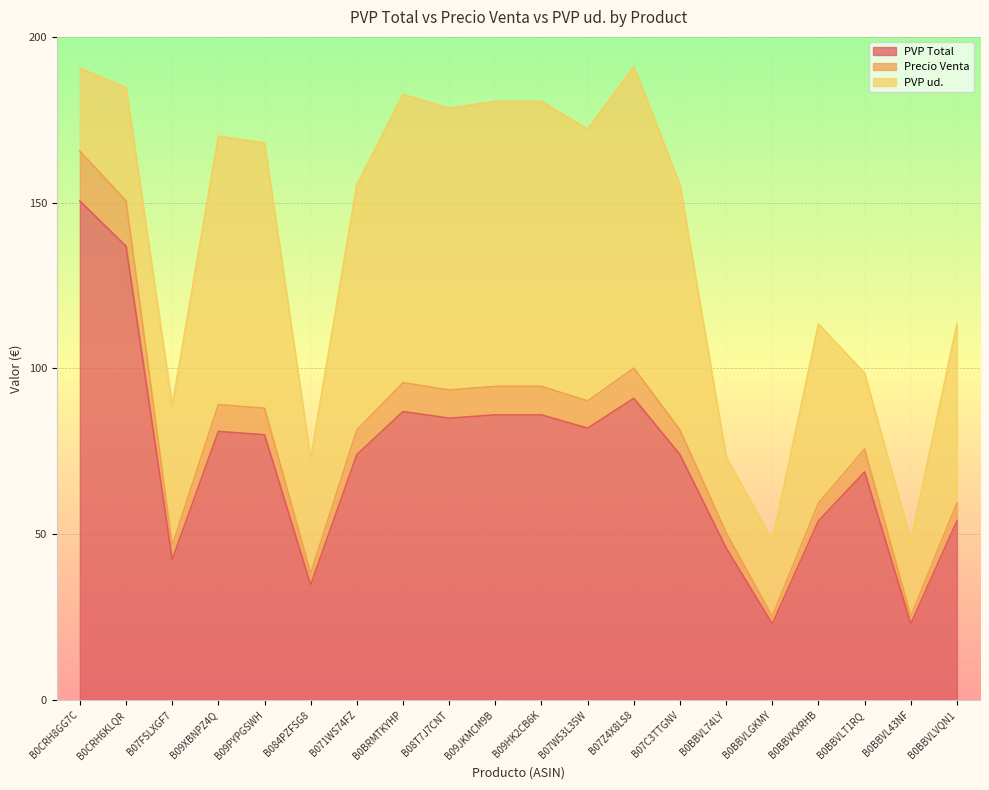

The value of PVP Total at B08T7J7CNT is 49.3. True or false?

False